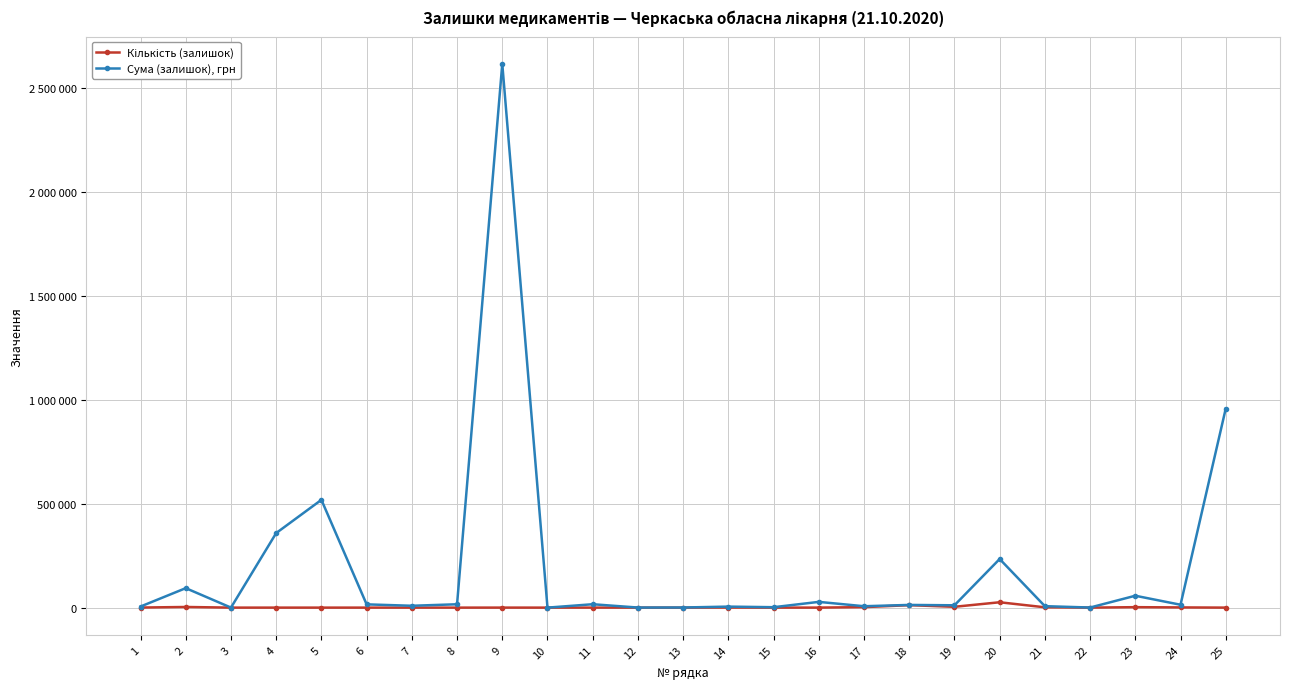

List the series in order of their overall mean, lowest first.

Кількість (залишок), Сума (залишок), грн